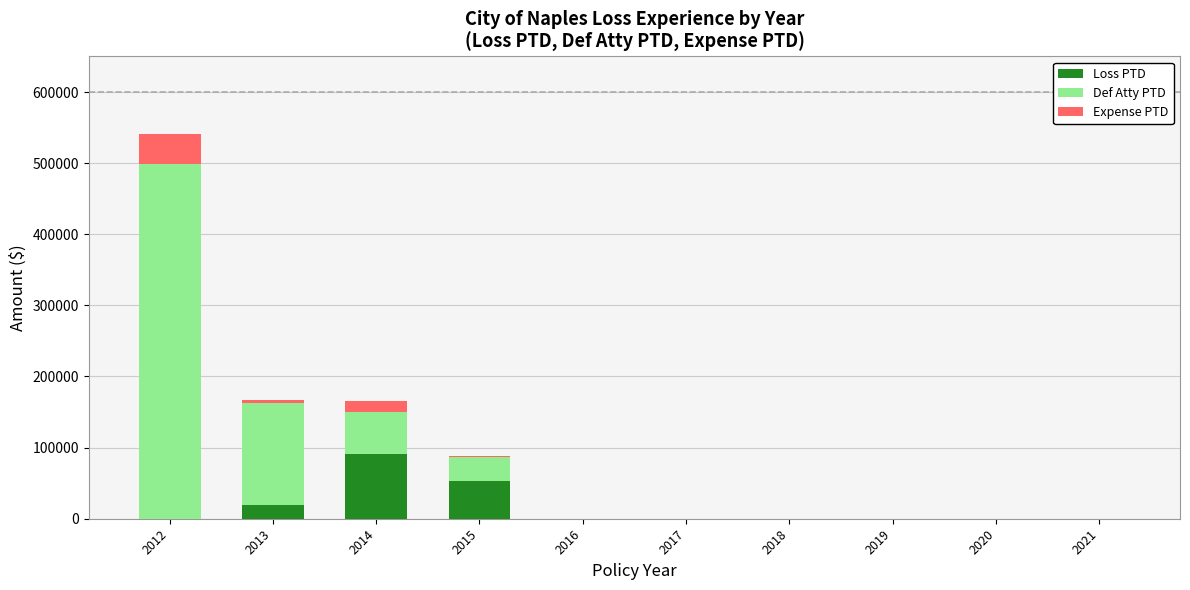

Are the bars horizontal?

No